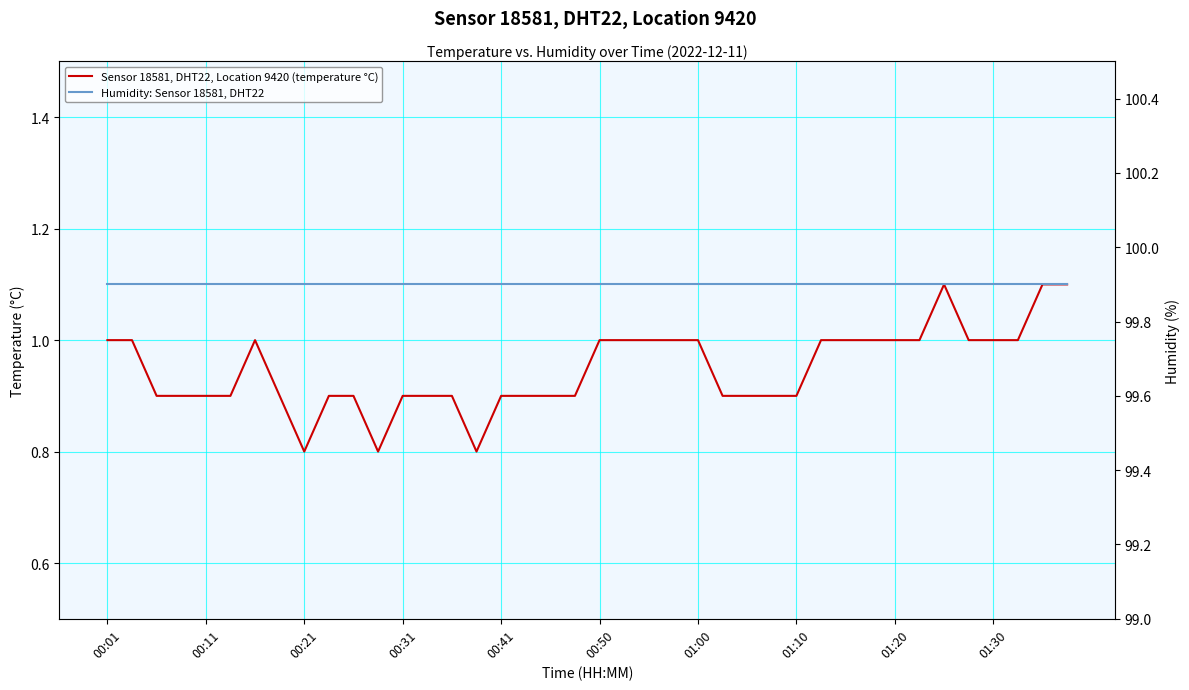

Which series has the largest total across all categories?

Humidity: Sensor 18581, DHT22